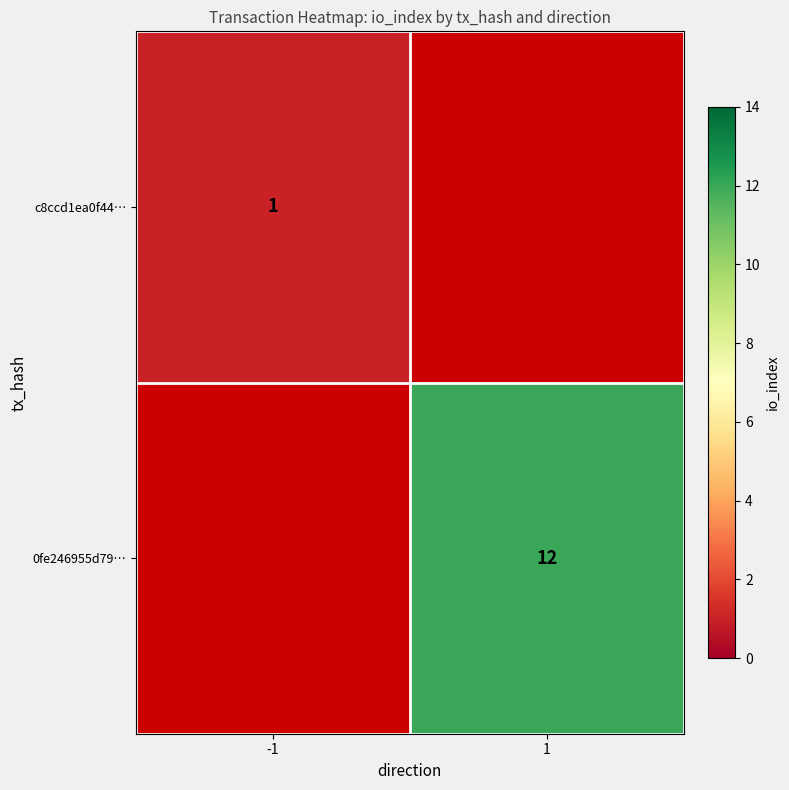

The 0fe246955d79… series shows 12 at 1. True or false?

True